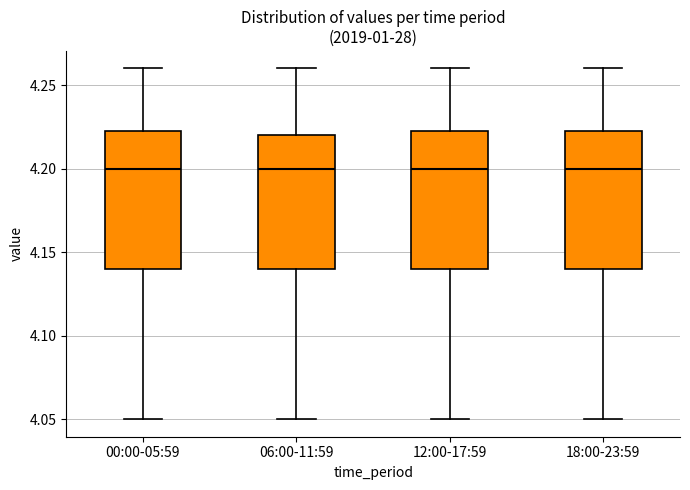

Reading left to right, transcribe this box plot: for each box, give where its median line is, the range the box spans, and where its two whiskers end, as read against the y-axis. The values are not printed on the chart, so give them approximately, as read against the axis.

00:00-05:59: median 4.200, box 4.140 to 4.225, whiskers 4.050 to 4.260
06:00-11:59: median 4.200, box 4.140 to 4.220, whiskers 4.050 to 4.260
12:00-17:59: median 4.200, box 4.140 to 4.225, whiskers 4.050 to 4.260
18:00-23:59: median 4.200, box 4.140 to 4.225, whiskers 4.050 to 4.260